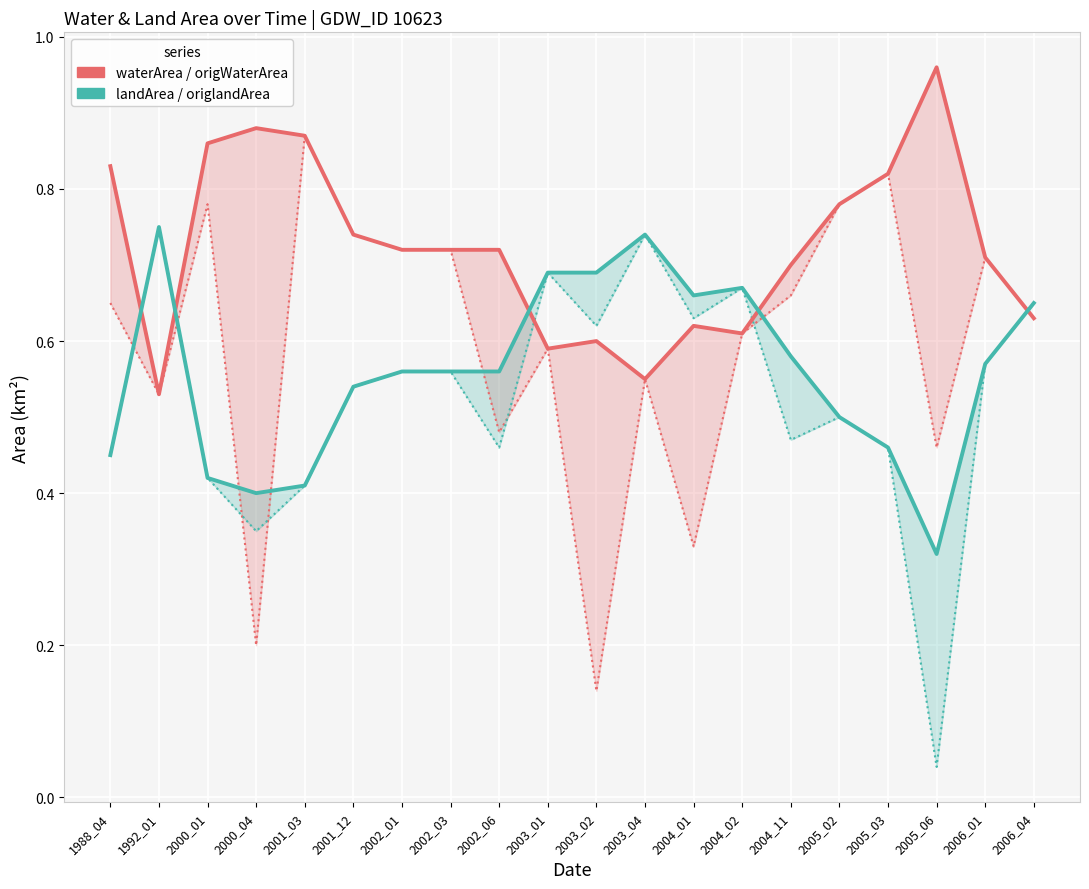

The value of origlandArea at 1992_01 is 0.8. True or false?

True